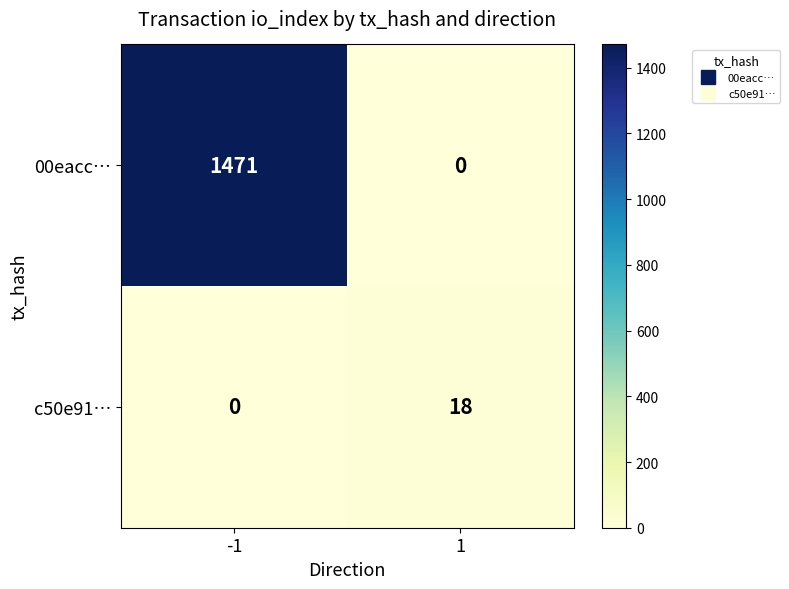

What is the average value of the 00eacc… series?

736